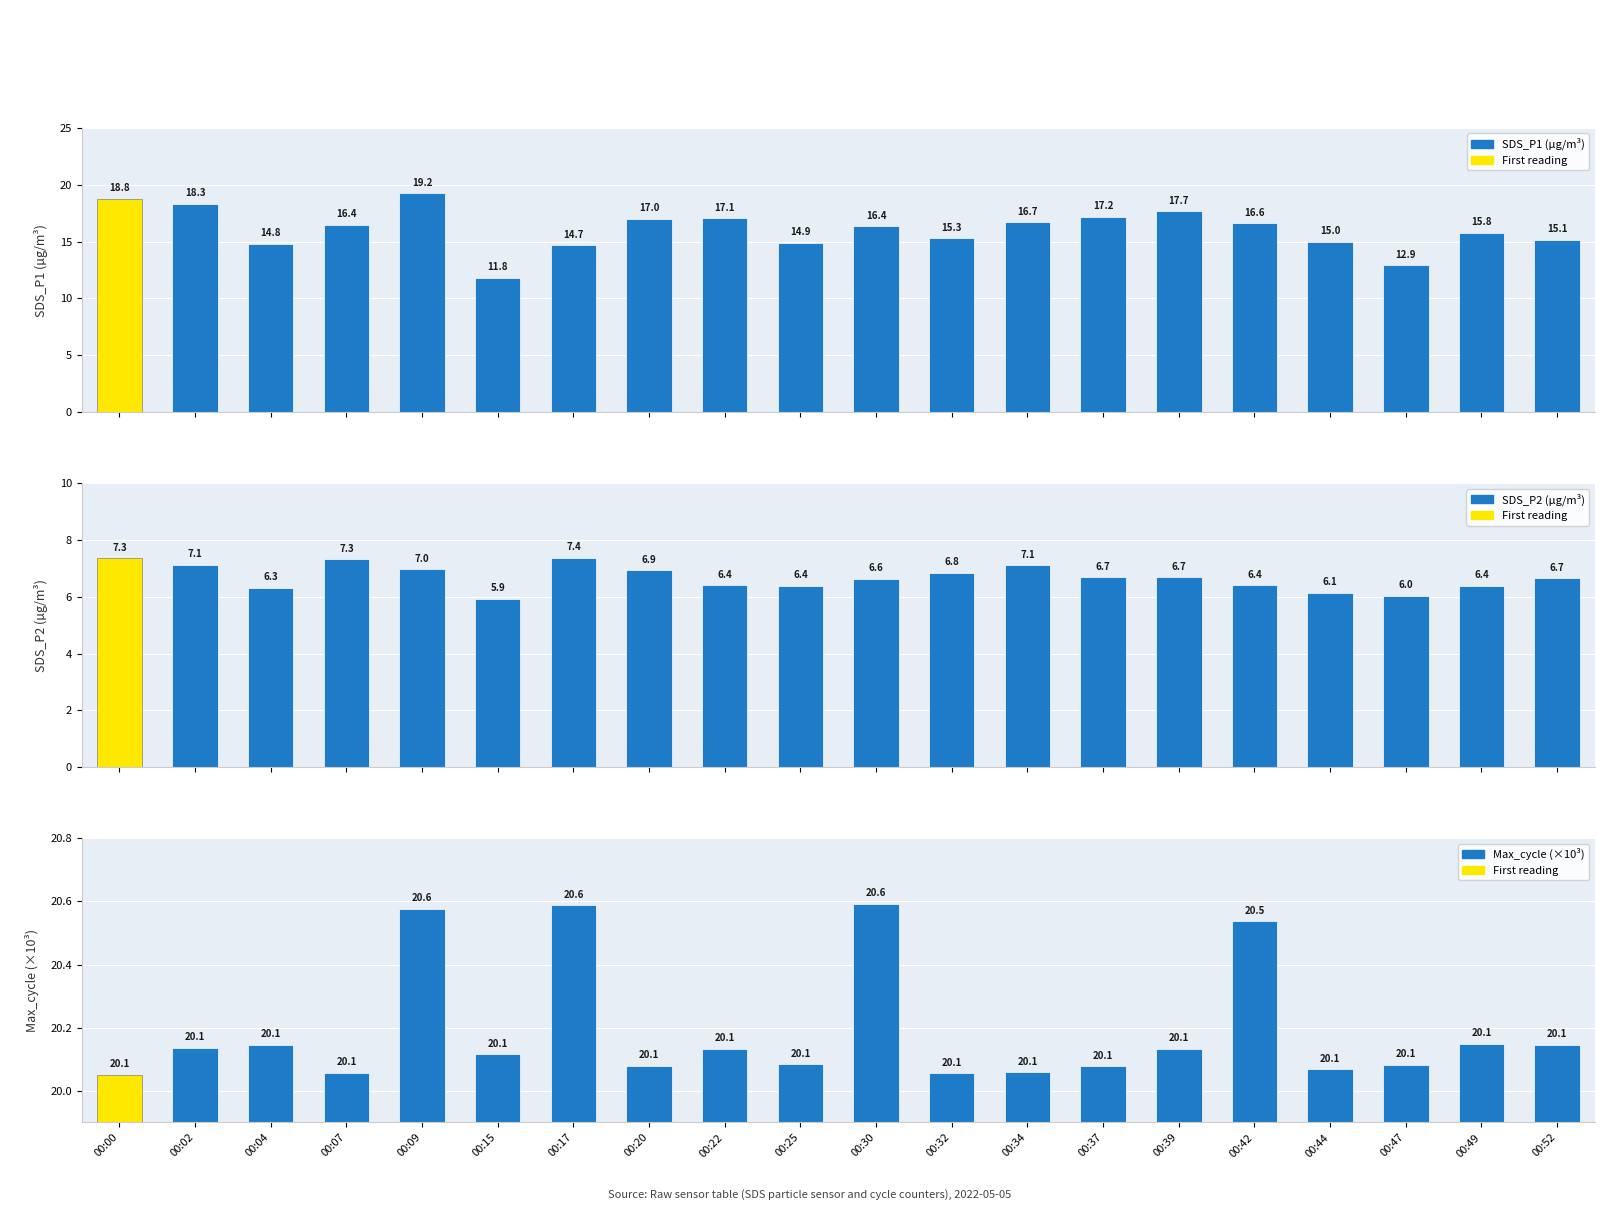

How many series are shown in this chart?

3